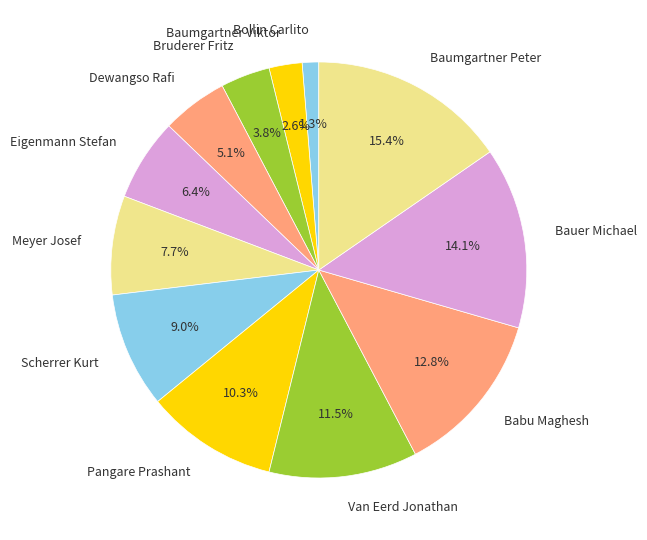

True or false: Pangare Prashant accounts for 10% of the total.

True